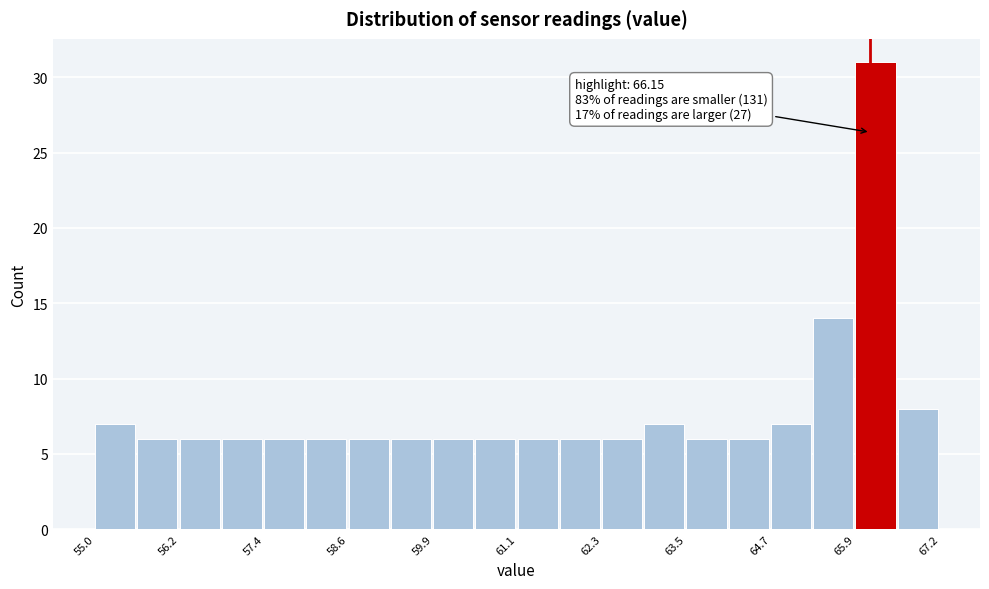

Around what value on the x-axis is the tallest bar? Give the approximate position of its centre, as read against the axis.

66.2